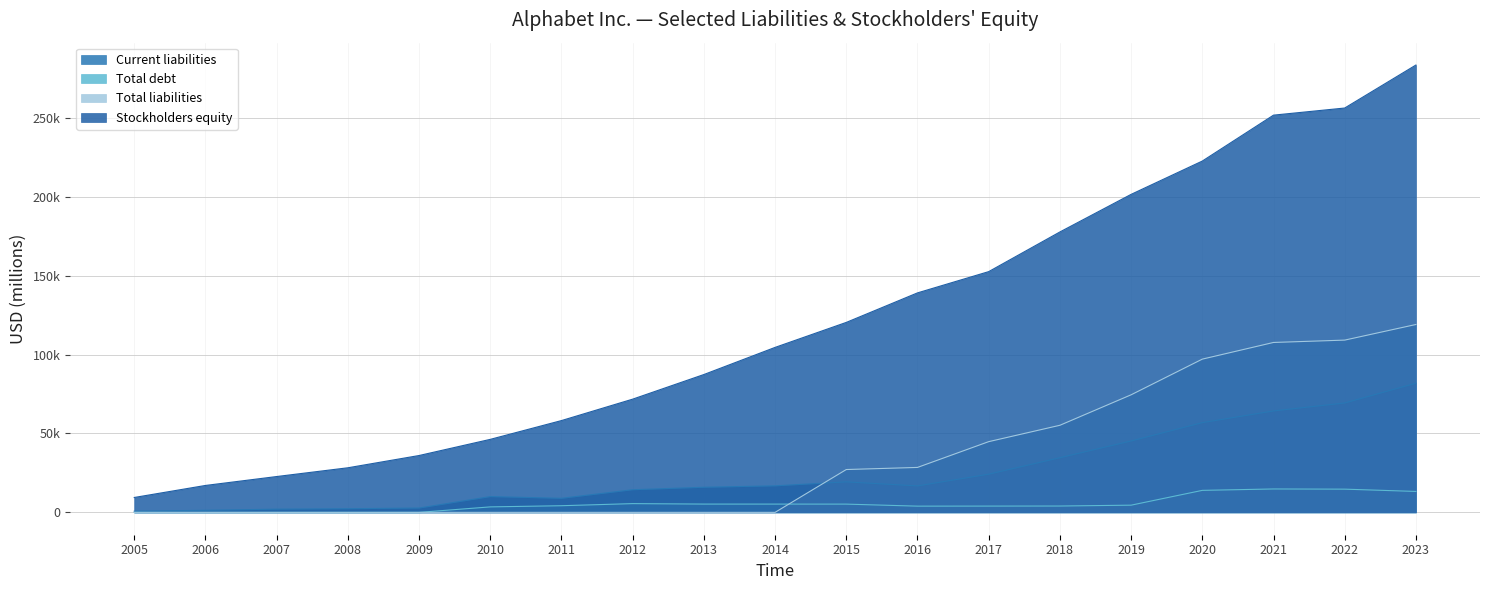

What is the value of the Stockholders equity point at the 1st from the left?

9419